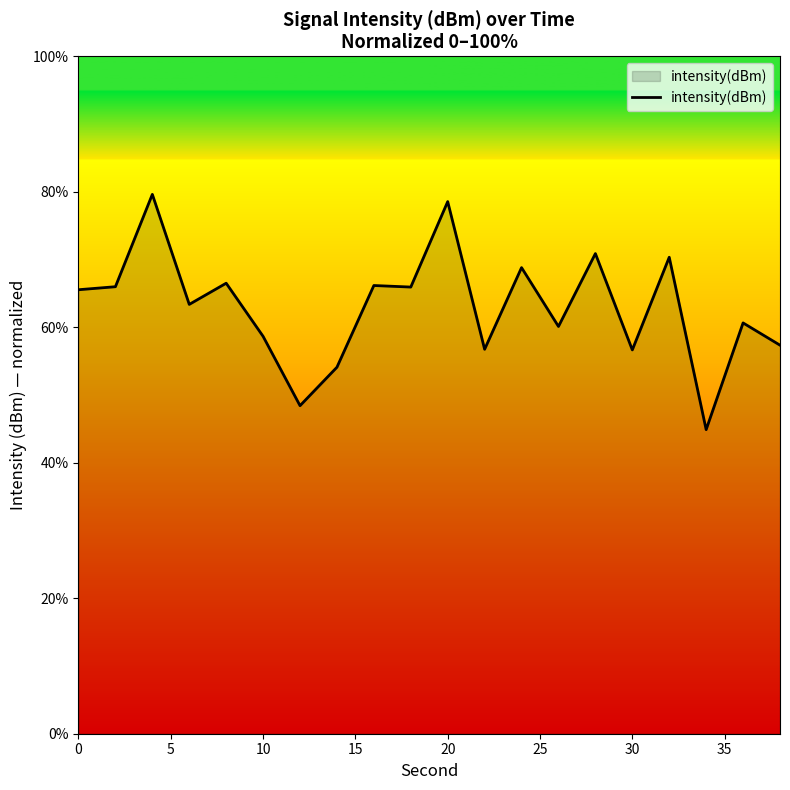

What is the difference between the maximum and minimum values?

34.7